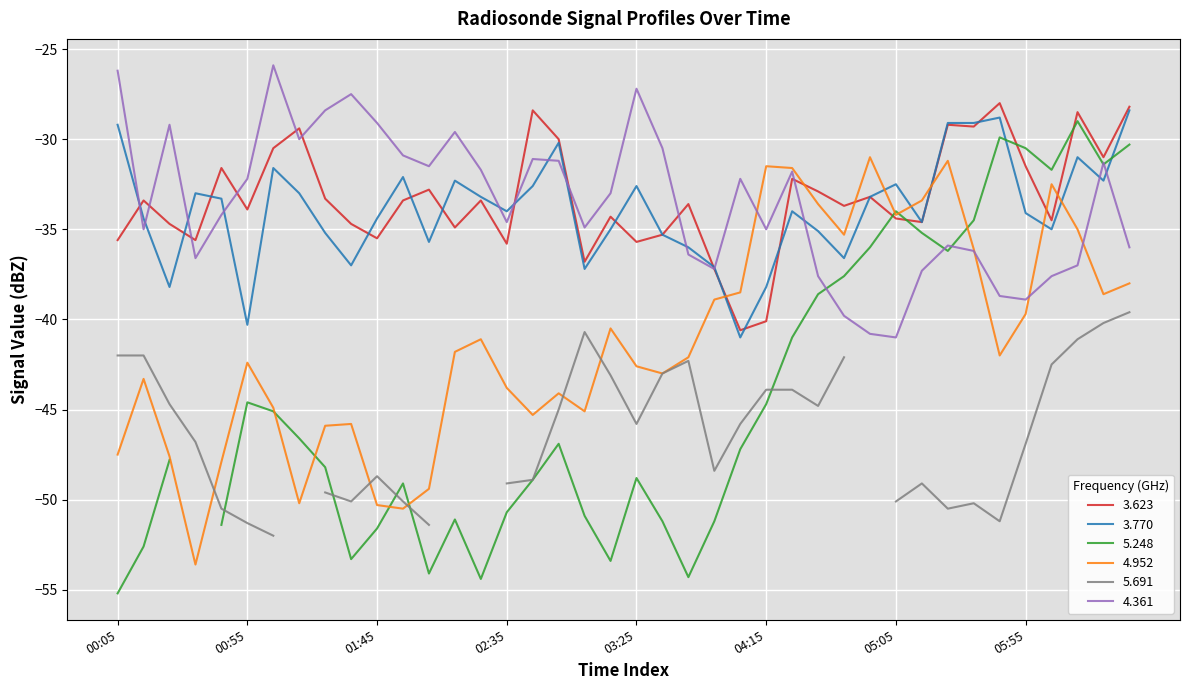

The 4.952 series shows -72.4 at 03:25. True or false?

False